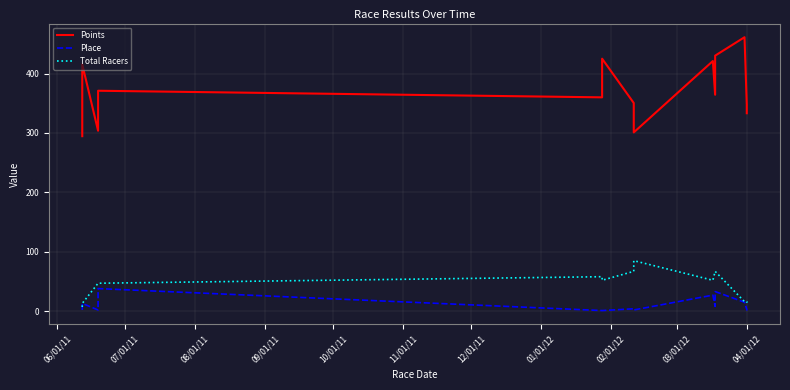

What position from the right is 14?

1